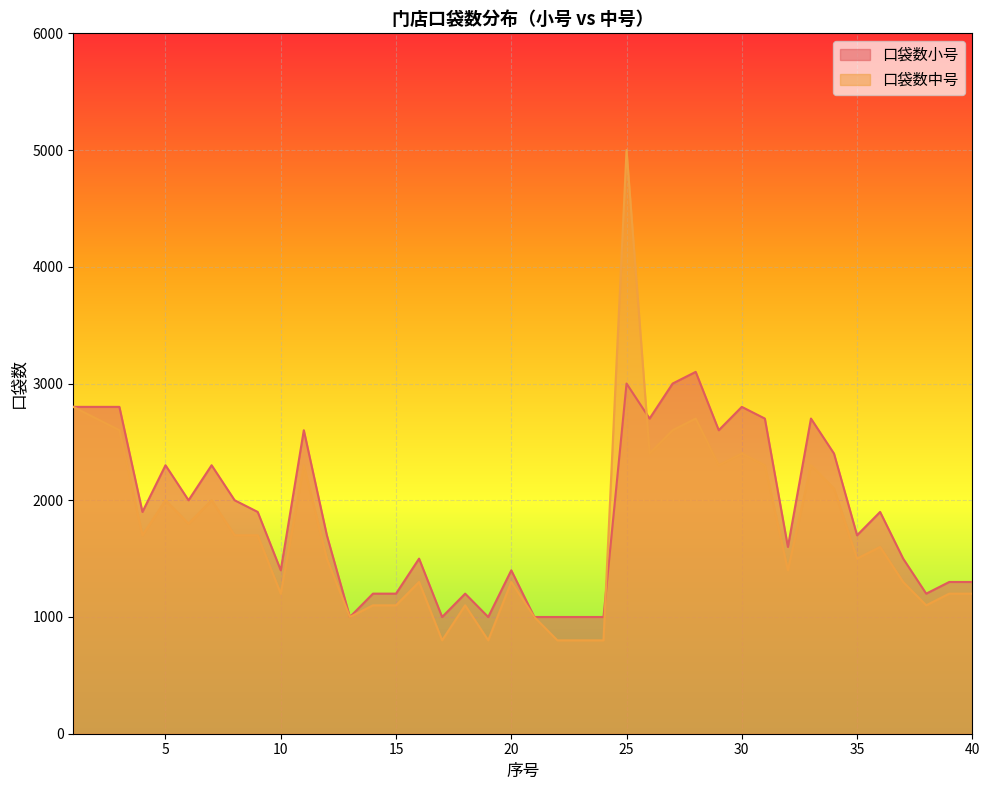

True or false: 口袋数中号 and 口袋数小号 cross at least once.

True